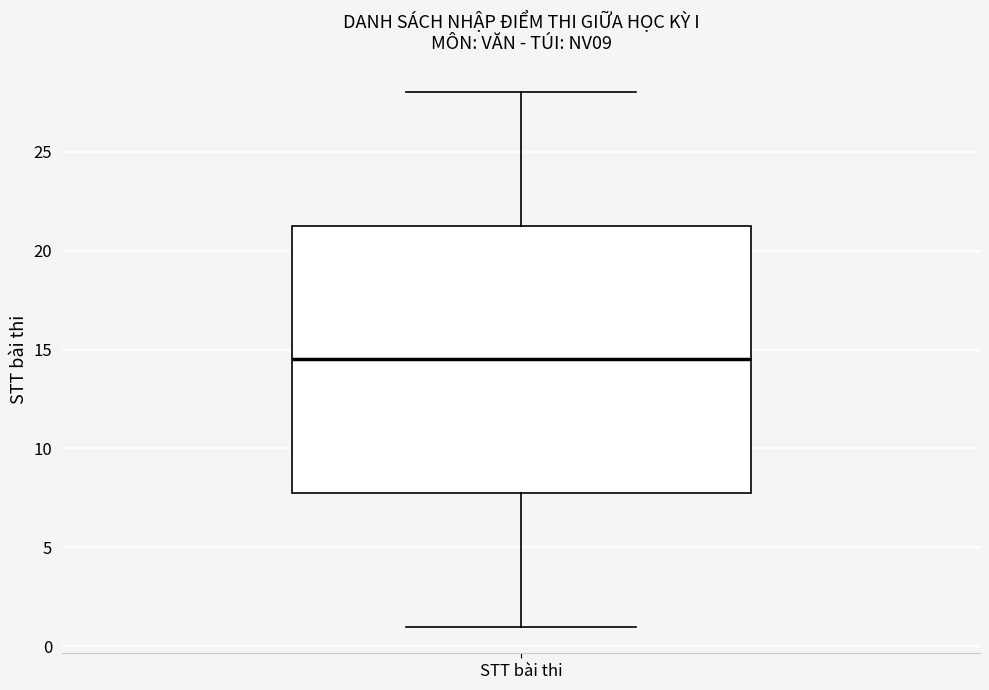

Transcribe this box plot: give where the median line is, the range the box spans, and where the two whiskers end, as read against the y-axis. The values are not printed on the chart, so give them approximately, as read against the axis.

median 14.5, box 8.0 to 21.5, whiskers 1.0 to 28.0